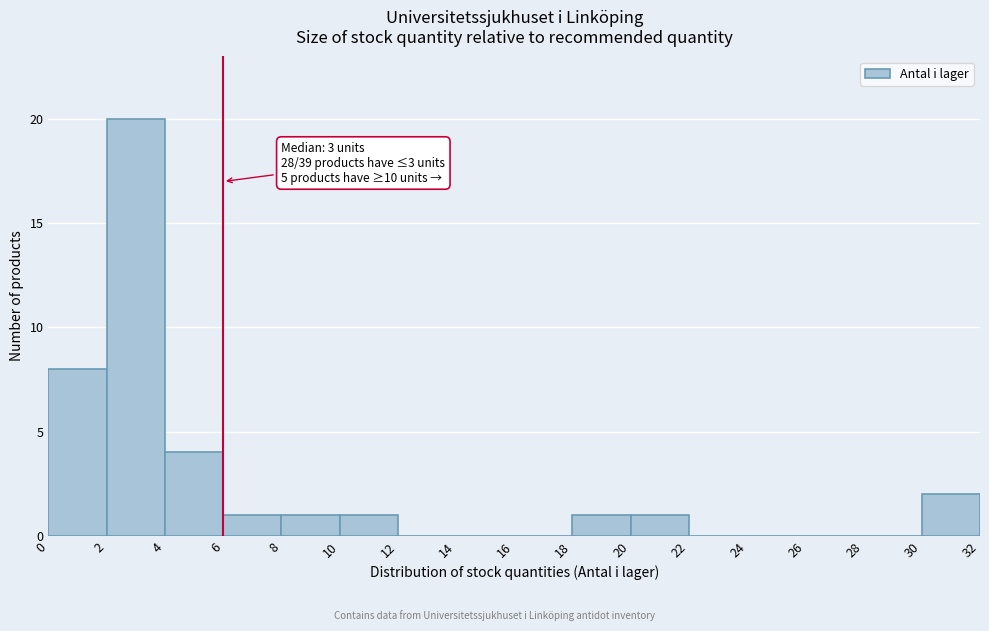

Over which range of the x-axis is the bar tallest?

2 to 4